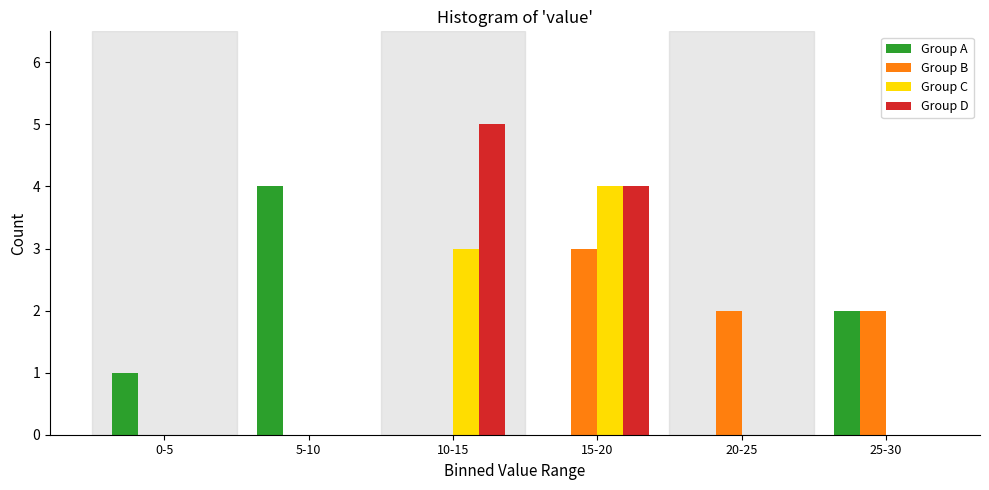

Reading right to left, what are all the values shown in this chart?

Group A: 25-30=2	20-25=0	15-20=0	10-15=0	5-10=4	0-5=1
Group B: 25-30=2	20-25=2	15-20=3	10-15=0	5-10=0	0-5=0
Group C: 25-30=0	20-25=0	15-20=4	10-15=3	5-10=0	0-5=0
Group D: 25-30=0	20-25=0	15-20=4	10-15=5	5-10=0	0-5=0